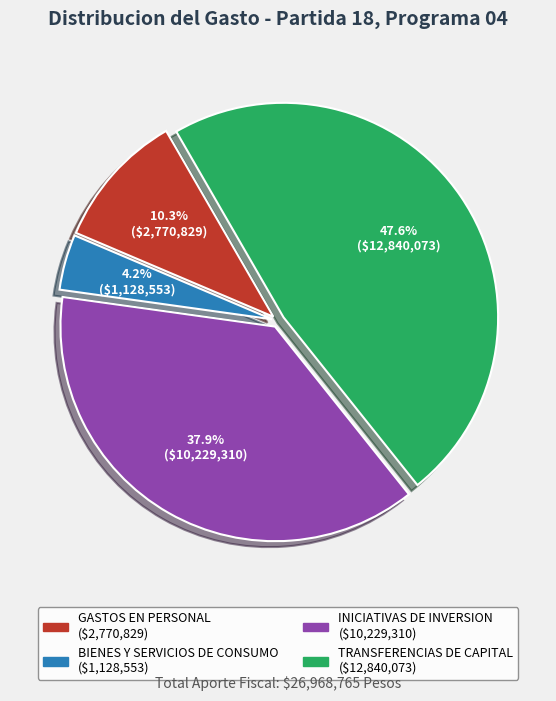

True or false: TRANSFERENCIAS DE CAPITAL accounts for 40% of the total.

False